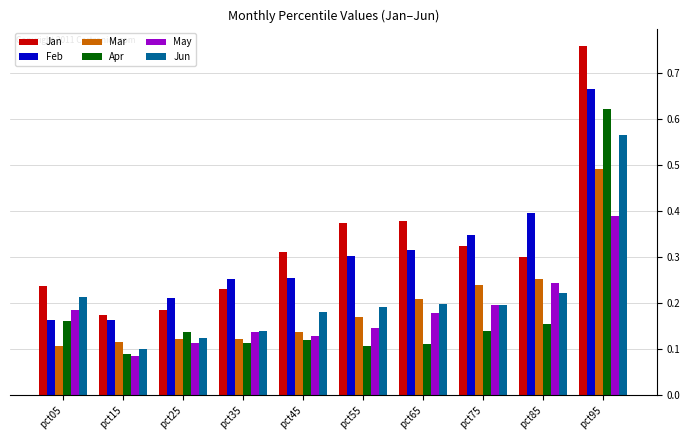

Is the value of Feb at pct55 greater than the value of Apr at pct55?

Yes